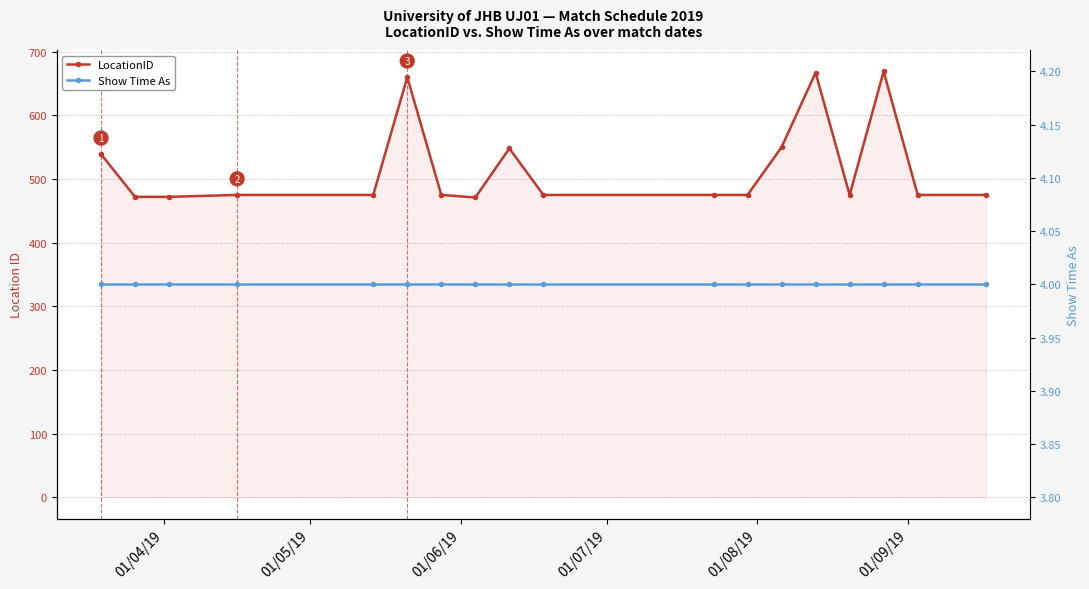

What is the approximate value of LocationID at 01/05/19, to the nearest 10?

470